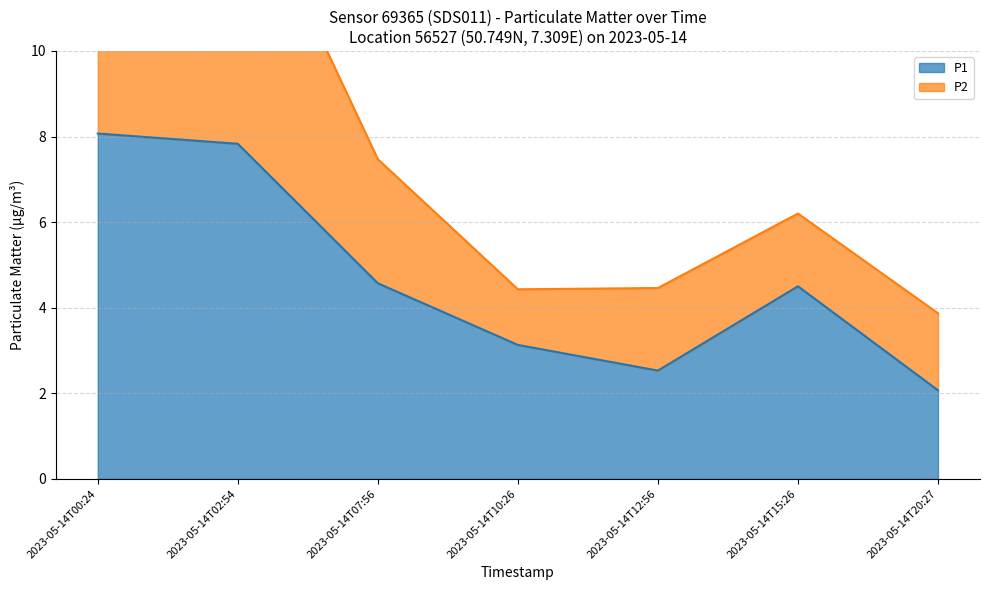

What is the difference between the values at 2023-05-14T02:54 and 2023-05-14T15:26?

3.3